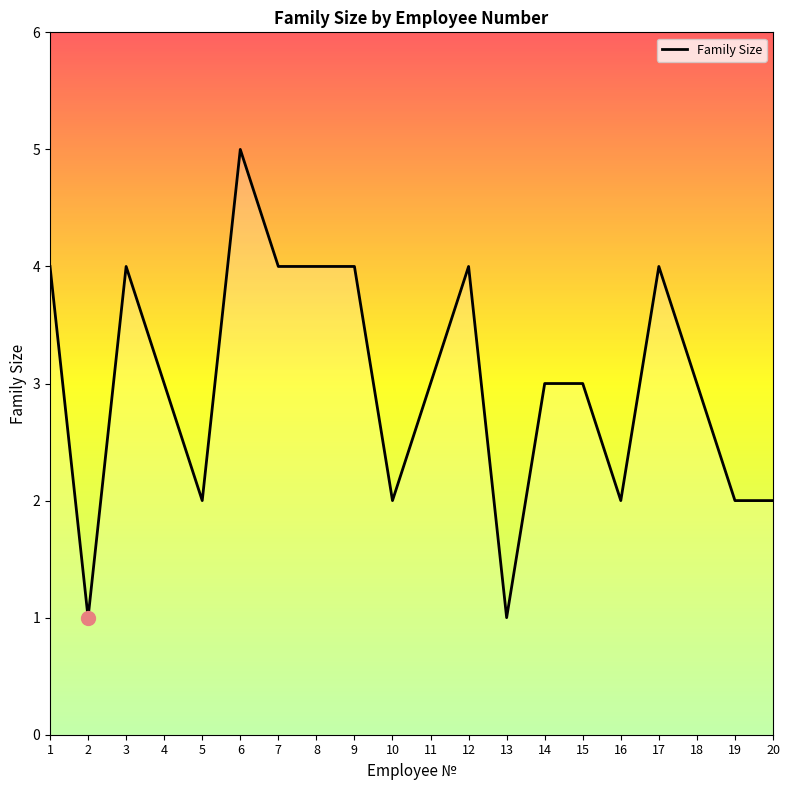

True or false: there are more than 0 points higher than both neighbors.

True